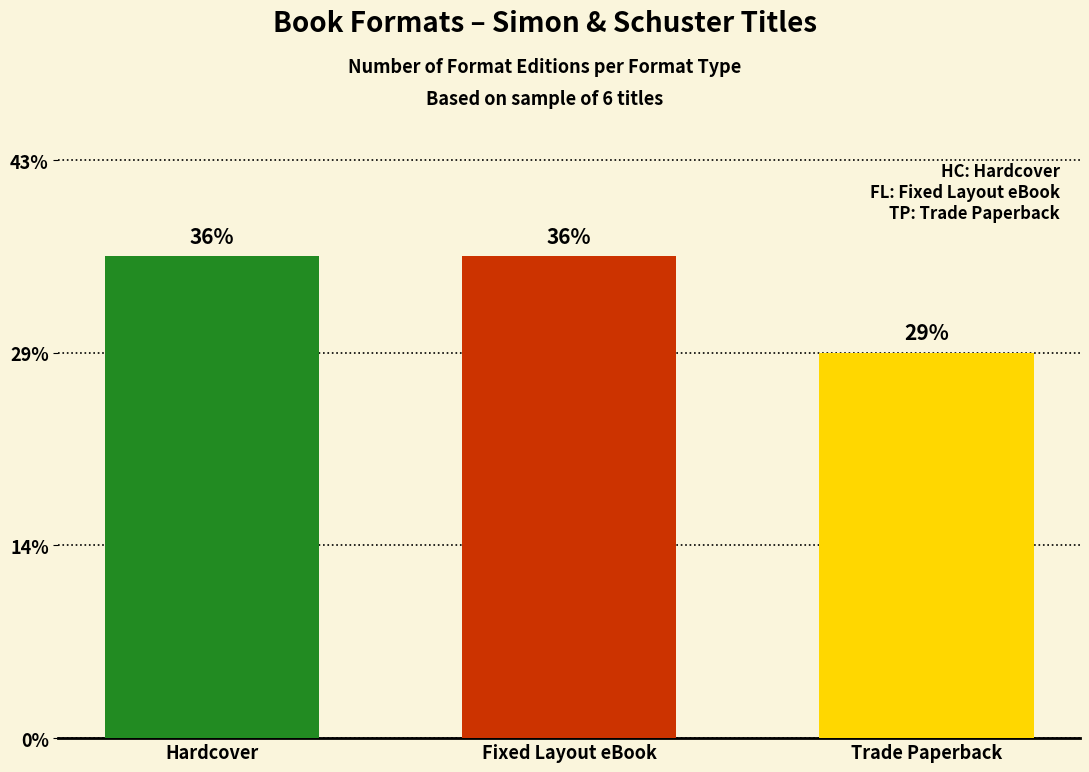

Does the chart contain stacked bars?

No